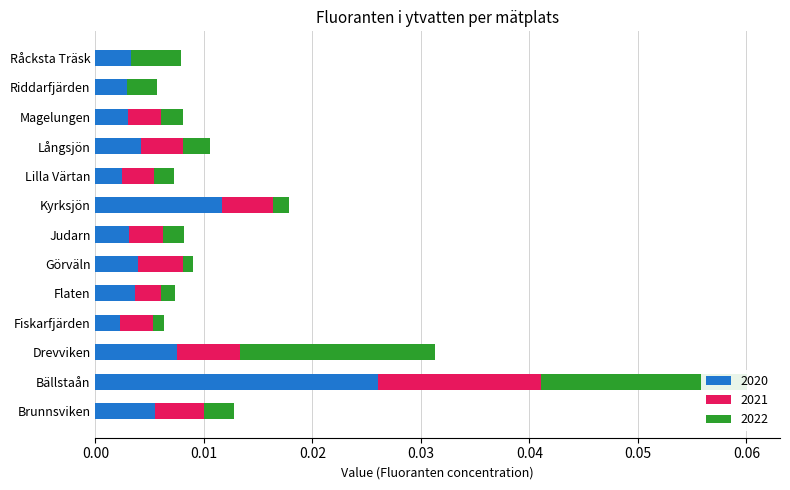

Reading right to left, transcribe all the data shown in this chart.

2020: 0.0	0.0	0.0	0.0	0.0	0.0	0.0	0.0	0.0	0.0	0.0	0.0	0.0
2021: 0.0	0.0	0.0	0.0	0.0	0.0	0.0	0.0	0.0	0.0	0.0	0.0	0.0
2022: 0.0	0.0	0.0	0.0	0.0	0.0	0.0	0.0	0.0	0.0	0.0	0.0	0.0